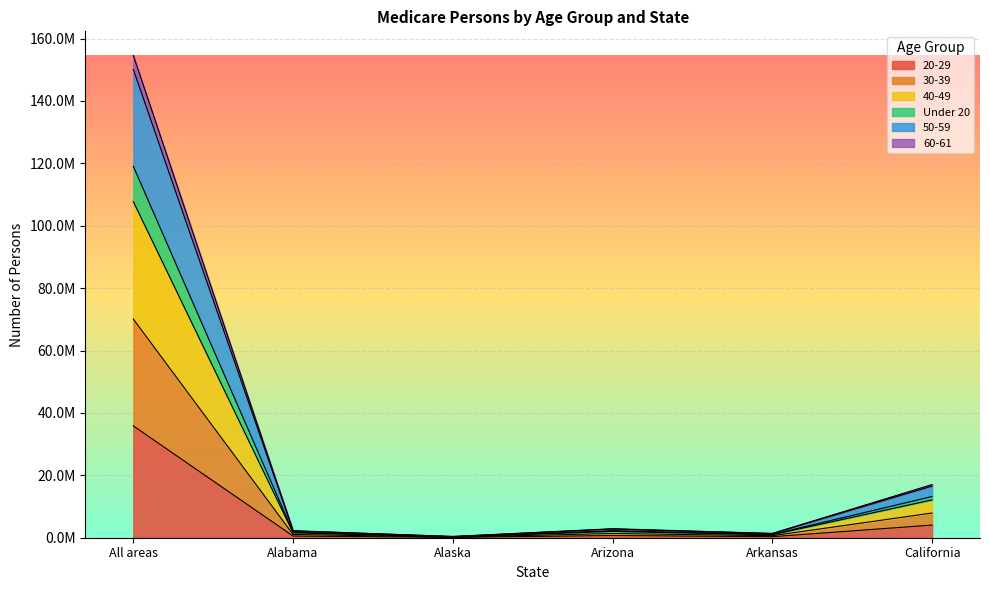

Is it true that 20-29 equals 540305 at Alabama?

True